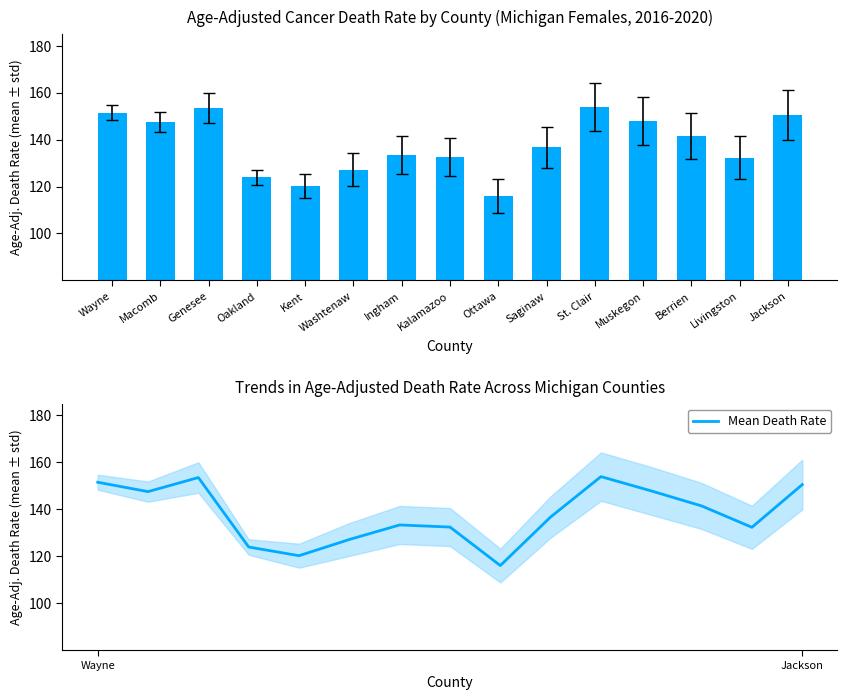

At how many categories does at least one series exceed 127?

12